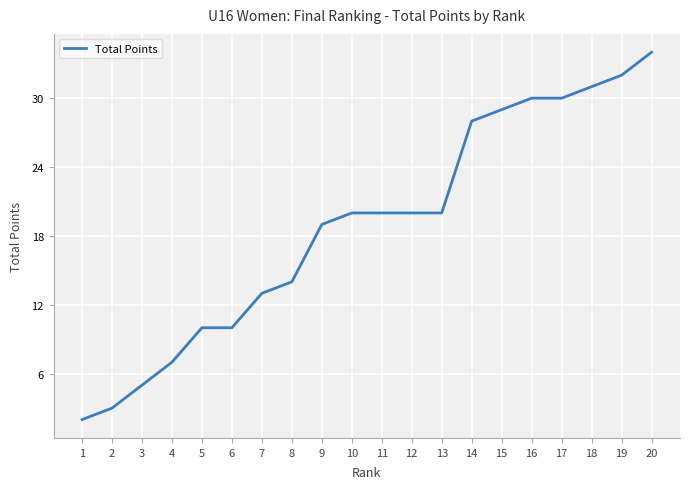

Reading left to right, transcribe all the data shown in this chart.

1=2	2=3	3=5	4=7	5=10	6=10	7=13	8=14	9=19	10=20	11=20	12=20	13=20	14=28	15=29	16=30	17=30	18=31	19=32	20=34